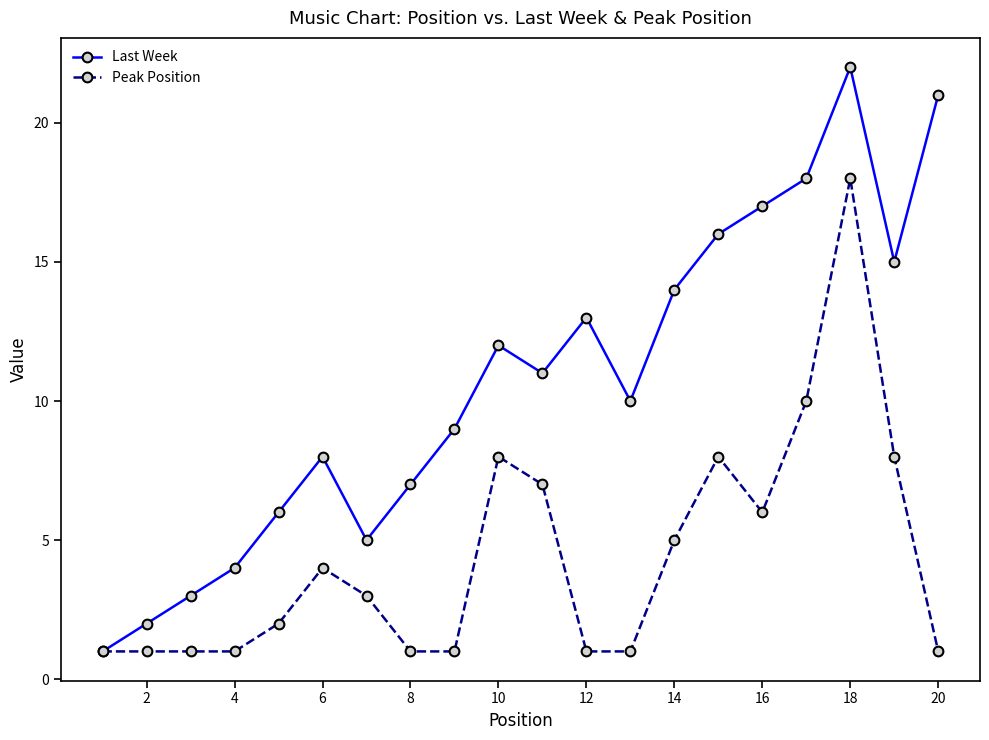

What is the greatest value displayed?

22